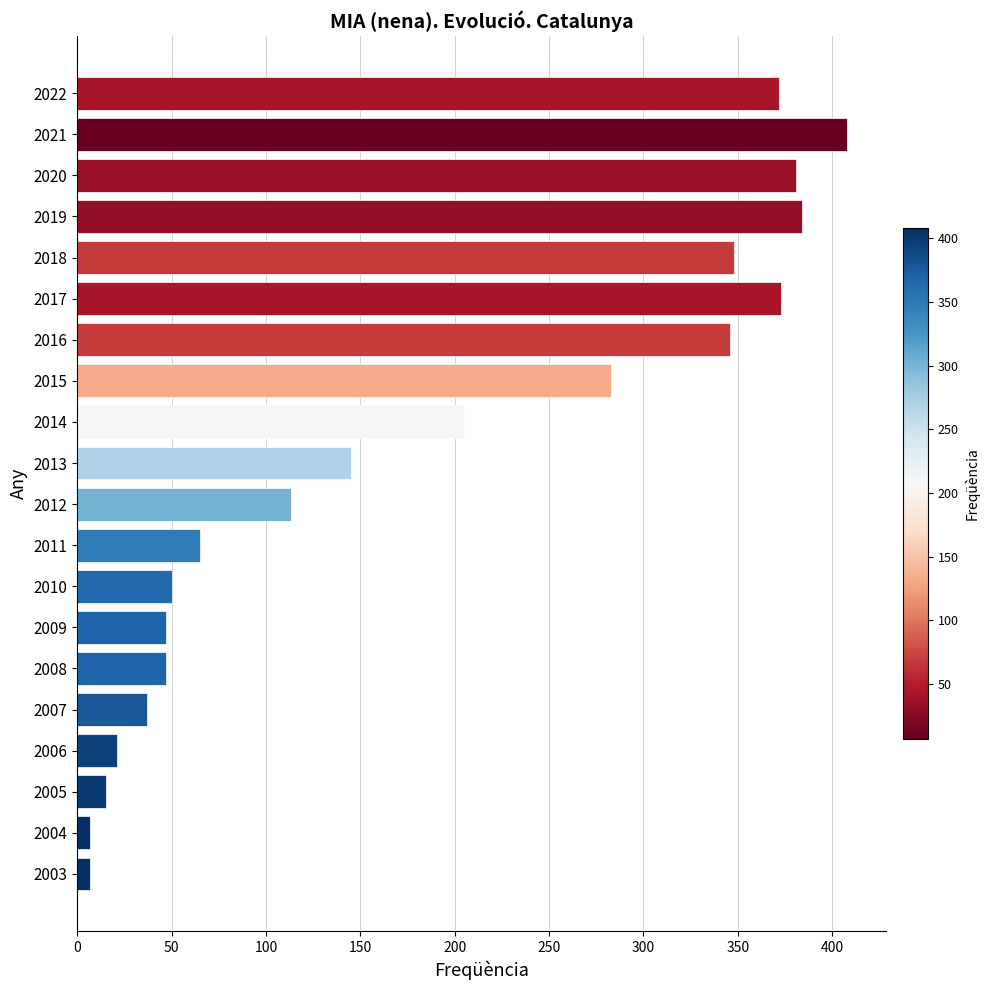

How many series are shown in this chart?

1